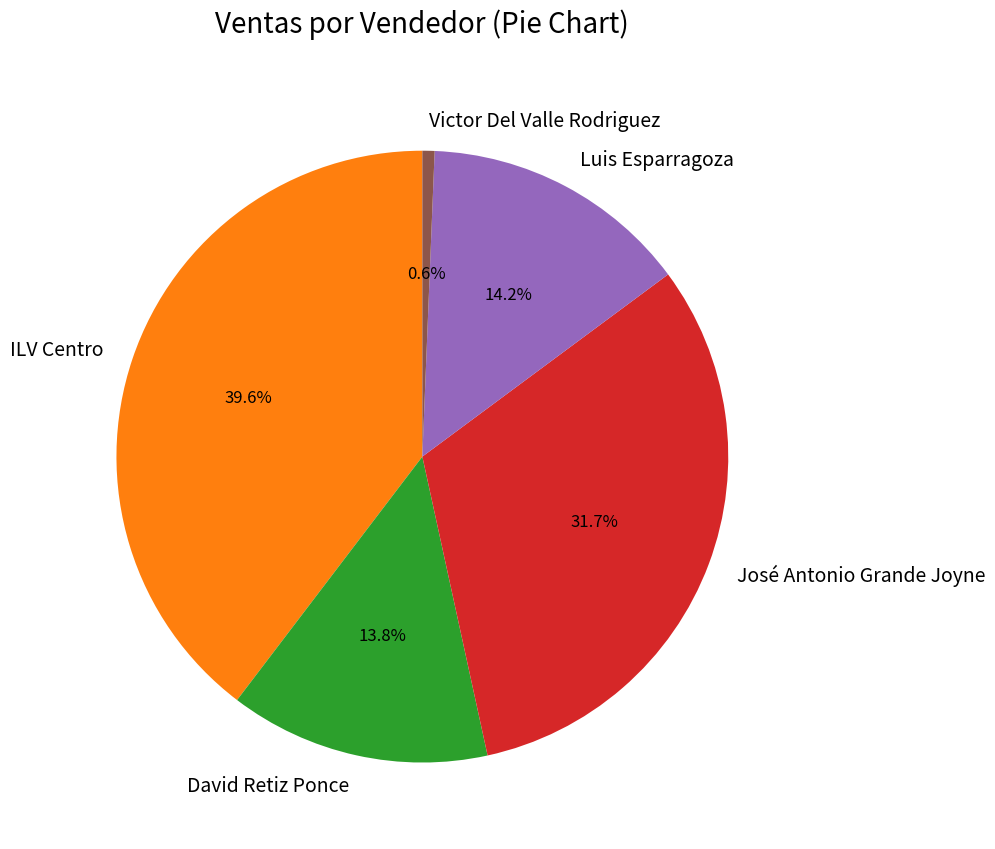

Combined, what portion of the pie is José Antonio Grande Joyne and Luis Esparragoza?

45.9%